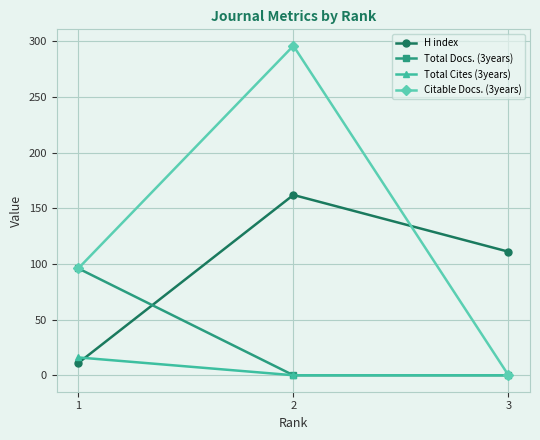

How many lines are shown in the chart?

4